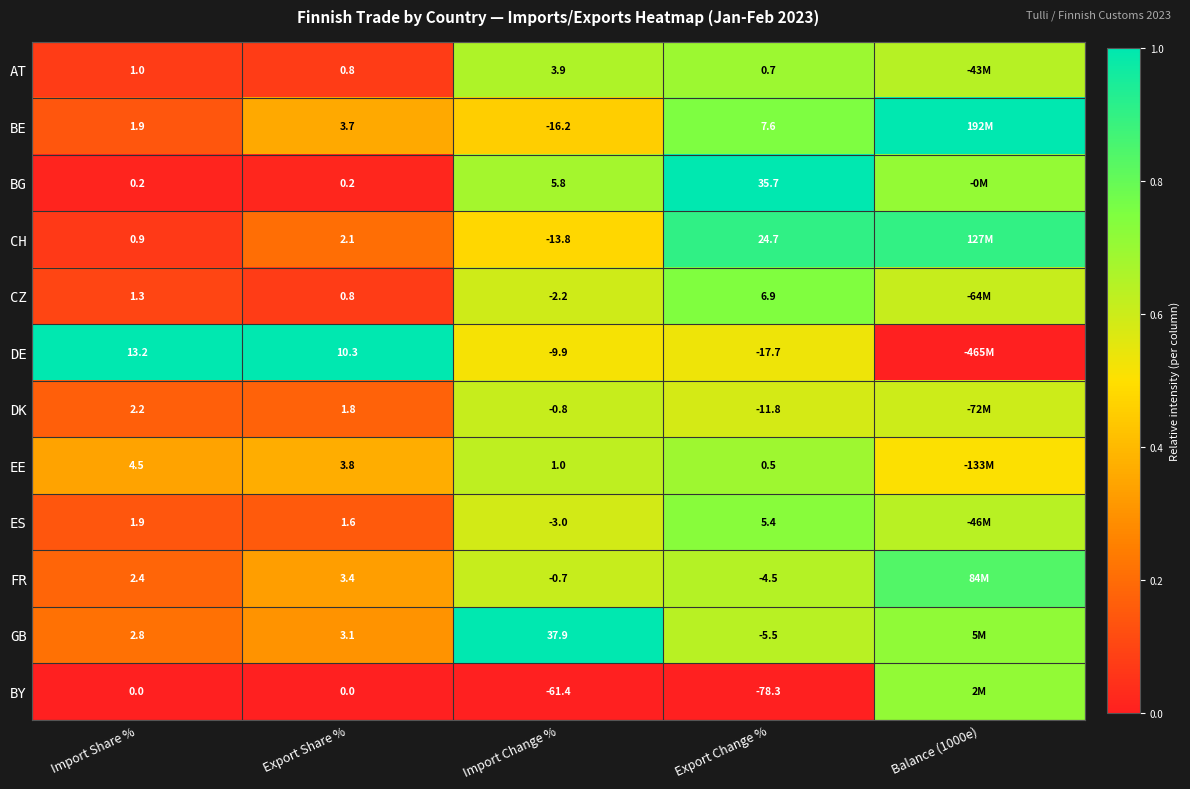

Is the value of EE at Import Change % greater than the value of DK at Export Share %?

No